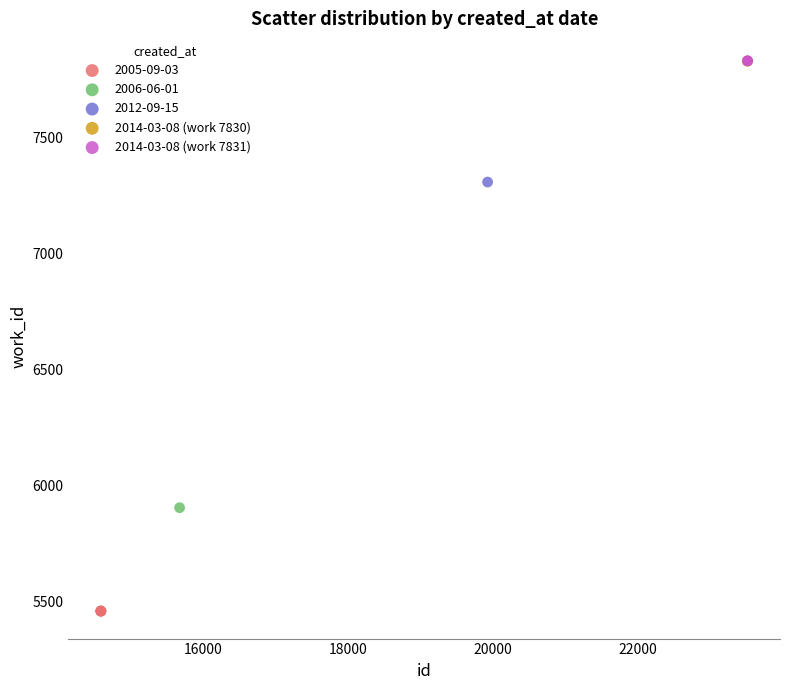

What are all the series names shown in the legend?

2005-09-03, 2006-06-01, 2012-09-15, 2014-03-08 (work 7830), 2014-03-08 (work 7831)